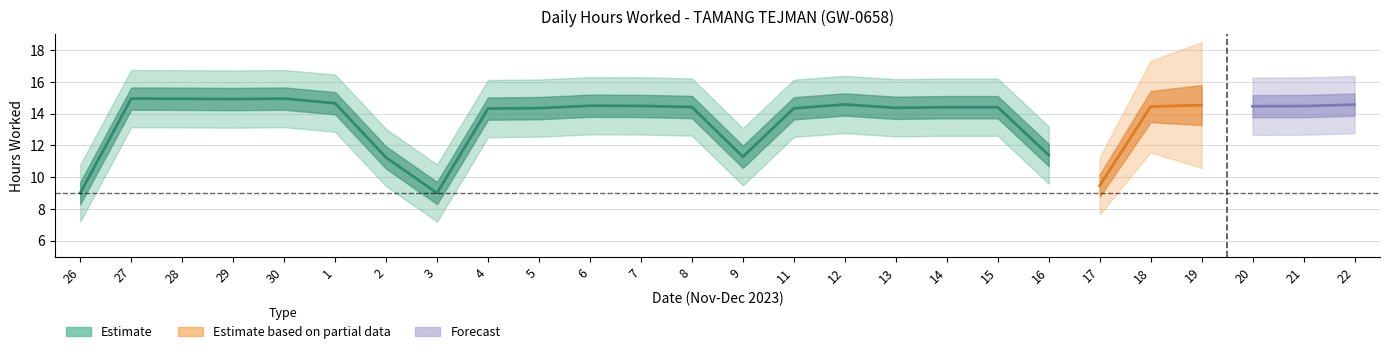

True or false: Break Total and Low (hours worked) intersect in this chart.

False